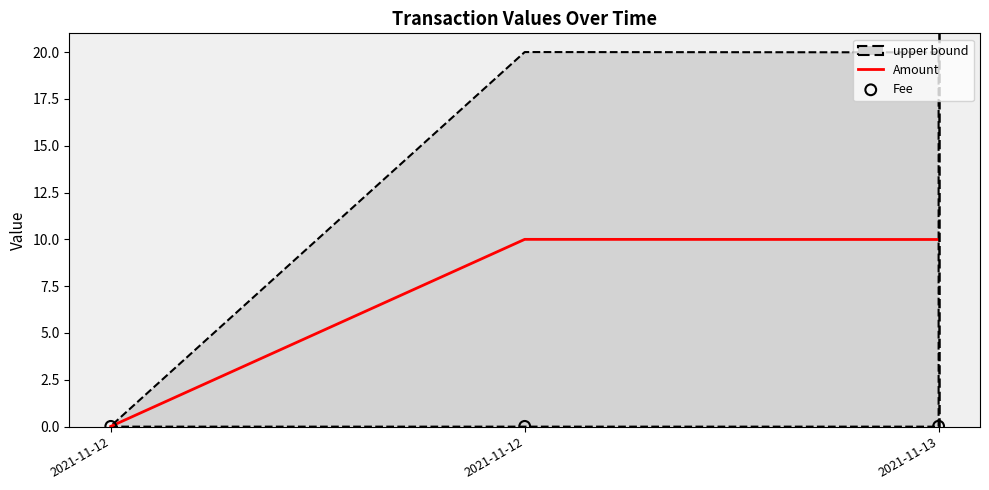

Which series contains the lowest Y value?

Amount